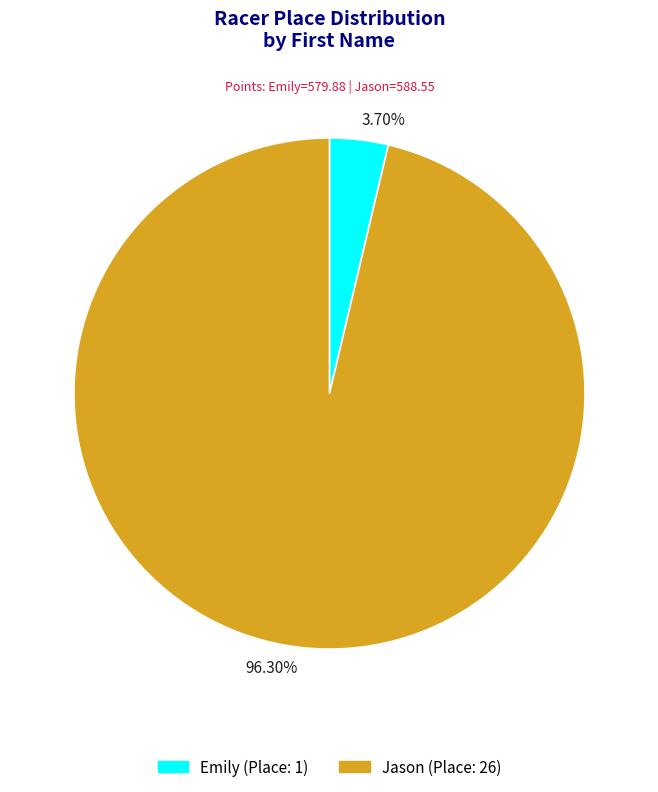

Between 3.70% and 96.30%, which is larger?

96.30%